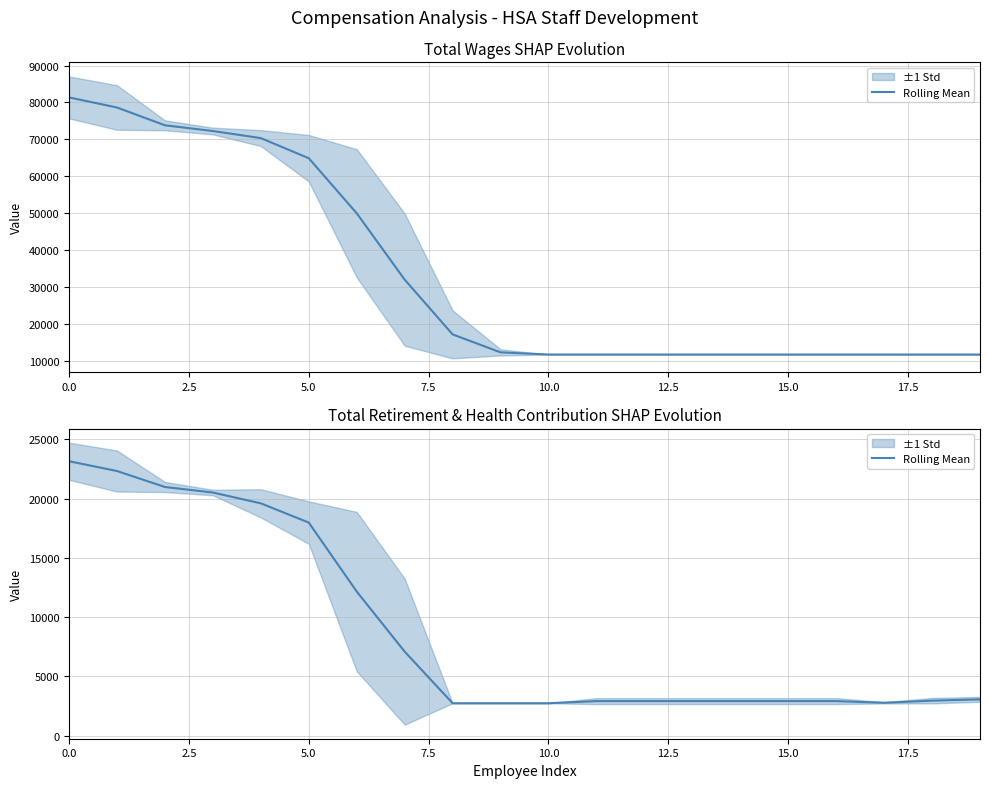

What is the average value?

8914.4